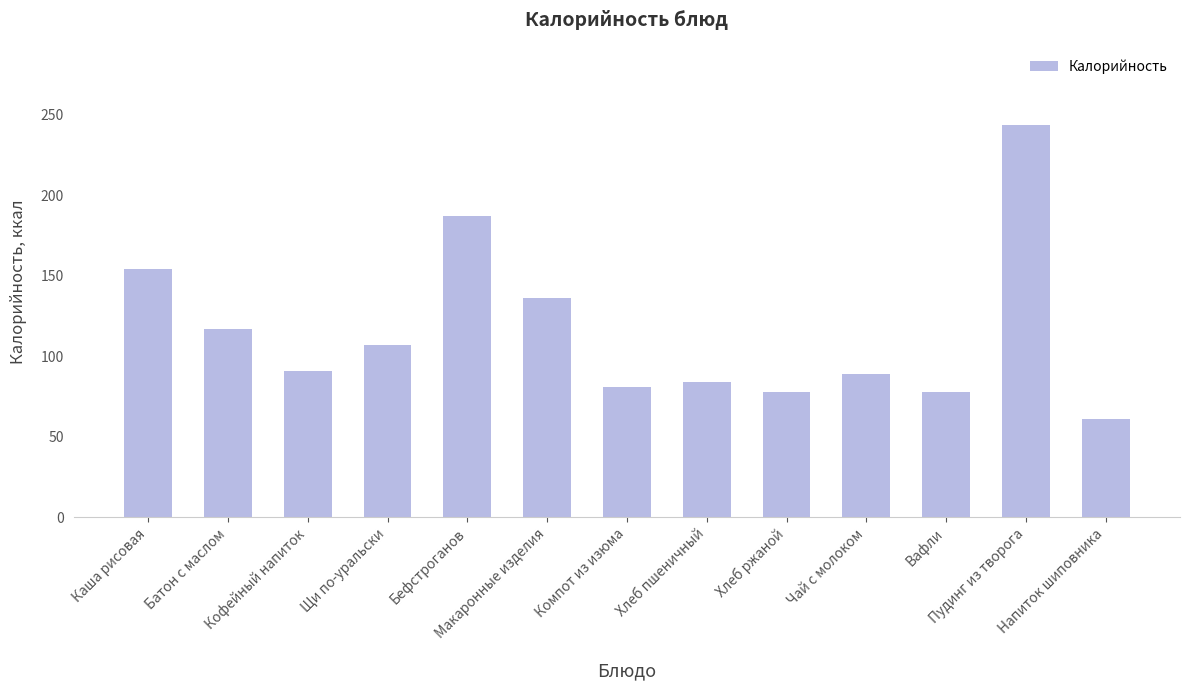

What is the change in value from Хлеб пшеничный to Чай с молоком?

+5.0